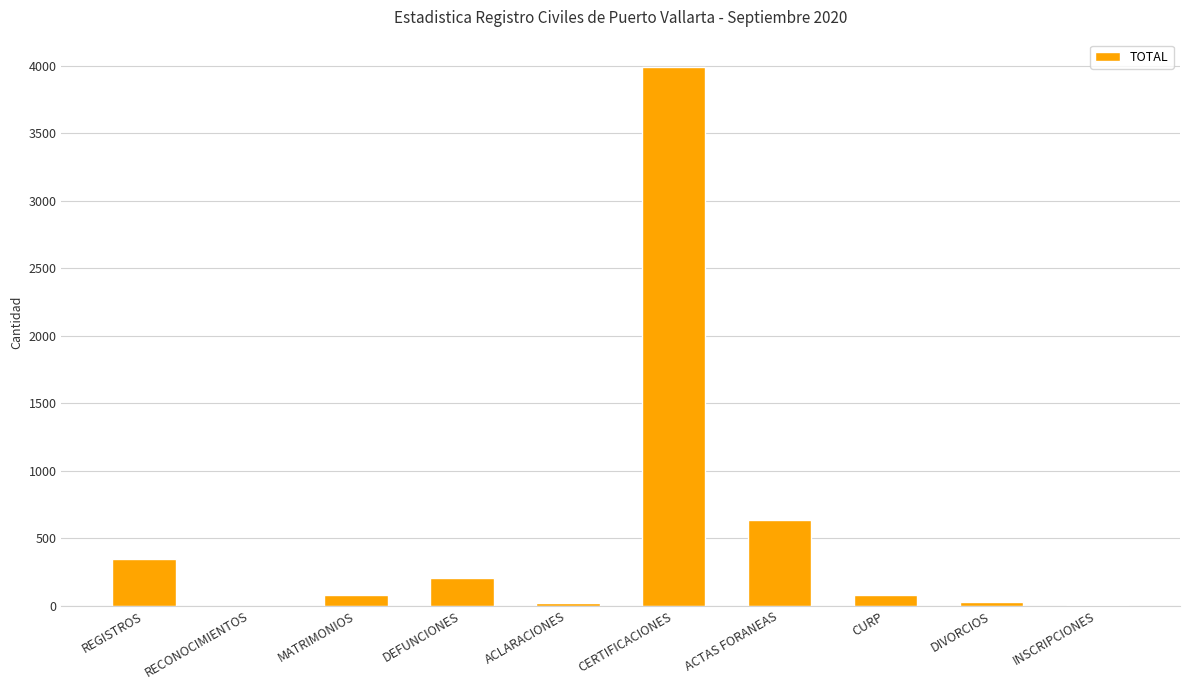

Count the number of categories in the chart.

10